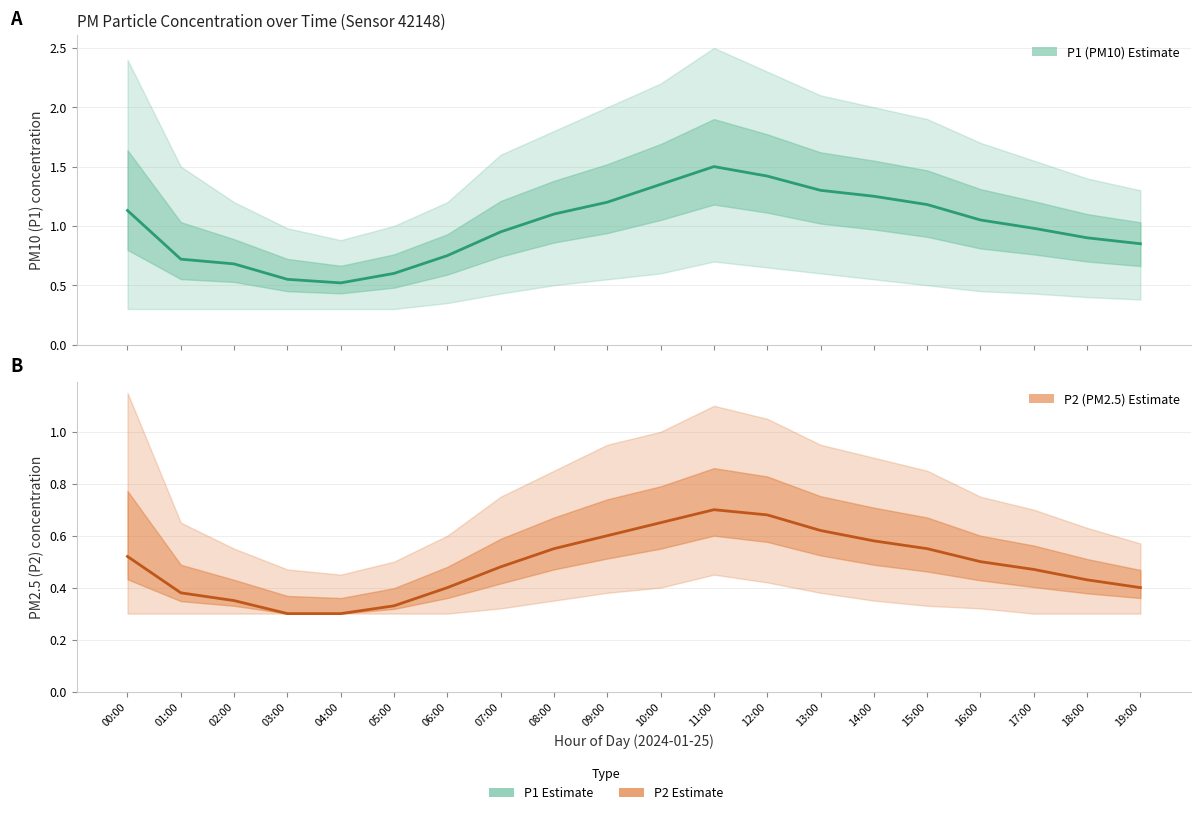

What are all the series names shown in the legend?

P1 (PM10) Estimate, P2 (PM2.5) Estimate